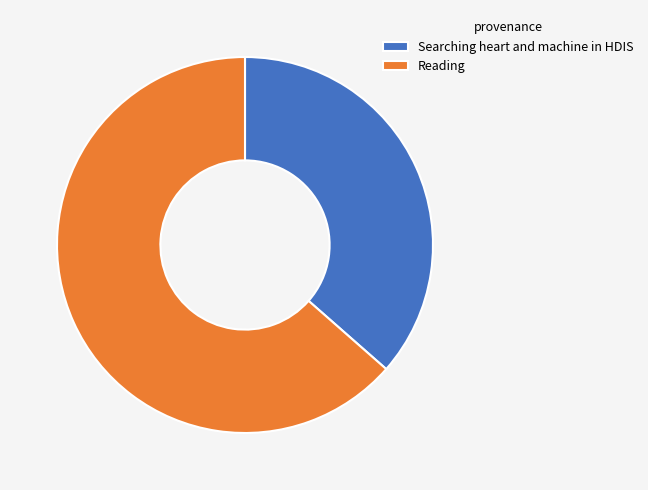

Rank the categories by value from lowest to highest.

Searching heart and machine in HDIS, Reading